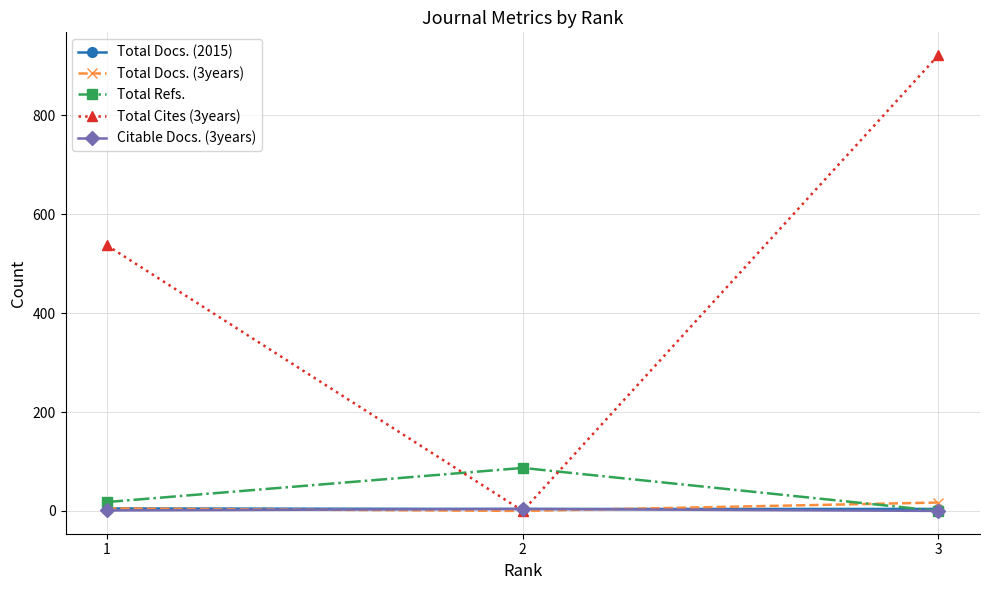

What is the difference between the maximum and minimum values in the Total Cites (3years) series?

922